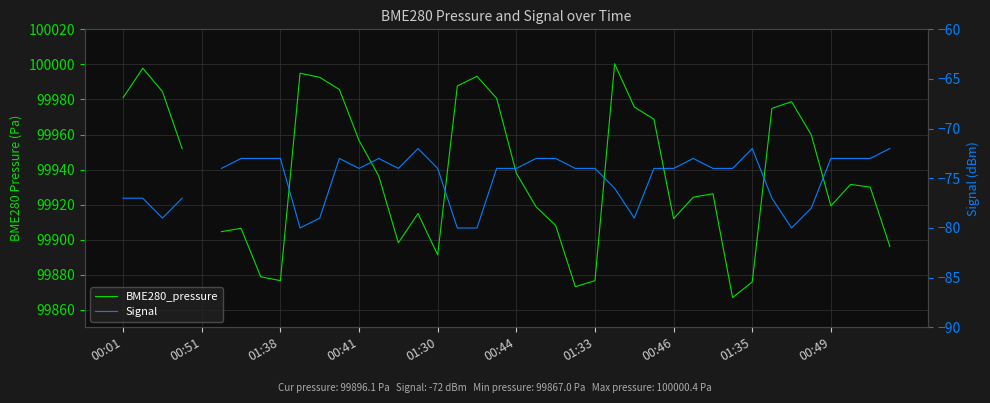

Is it true that BME280_pressure equals 99968.7 at 27?

True